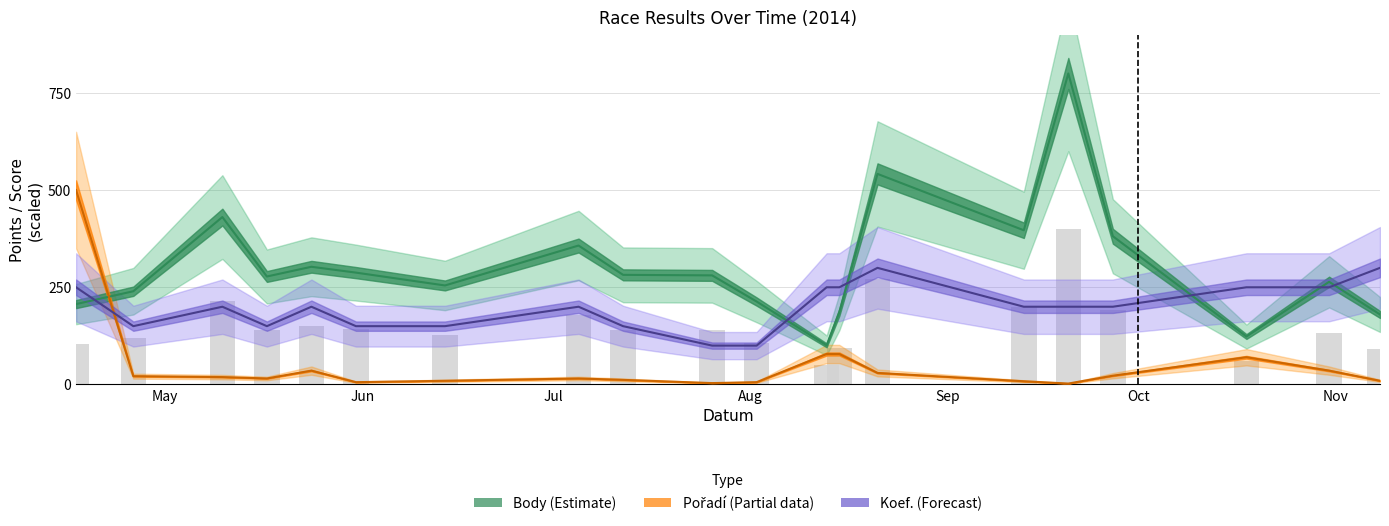

What is the difference between the maximum and minimum values in the Koef. series?

200.0